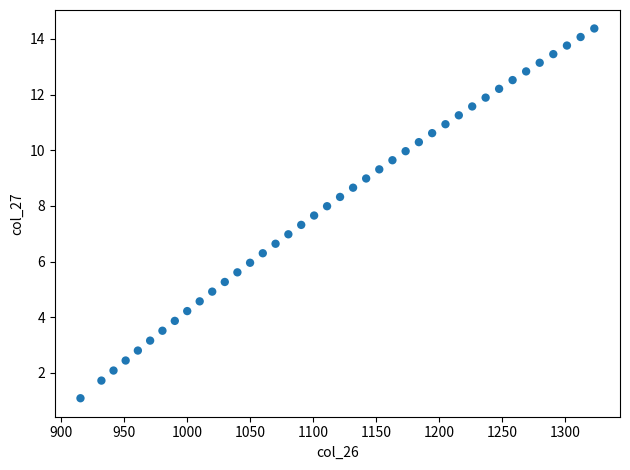

What is the range of Y values (max minus min)?

13.3